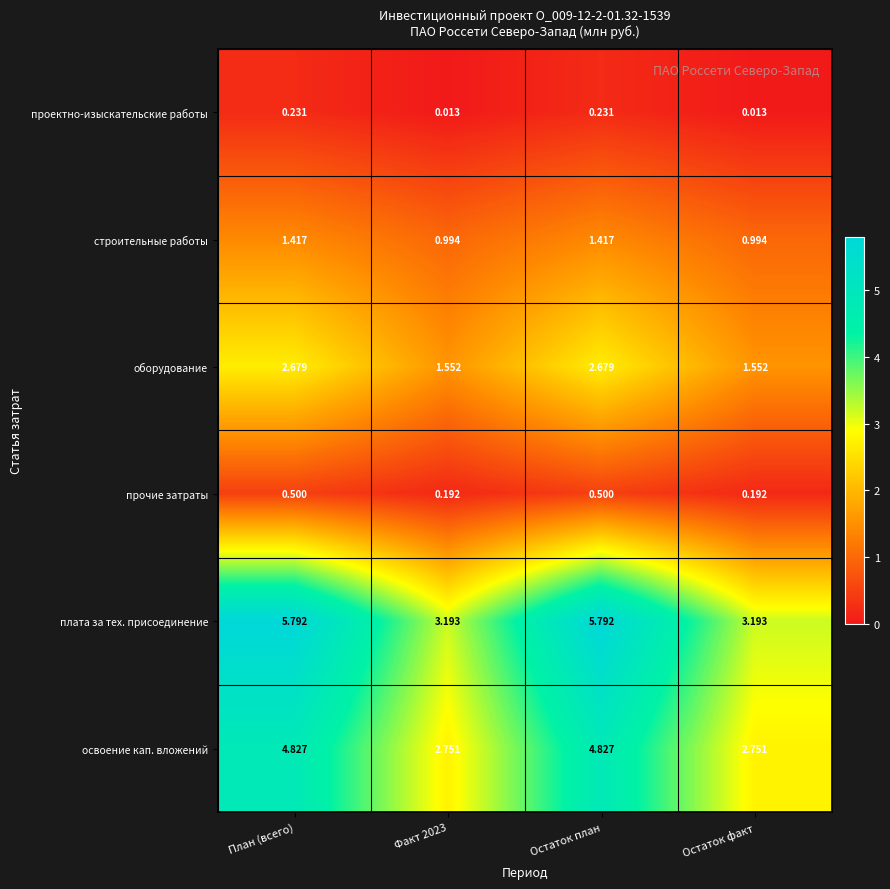

Where does the освоение кап. вложений series first go above 4?

План (всего)